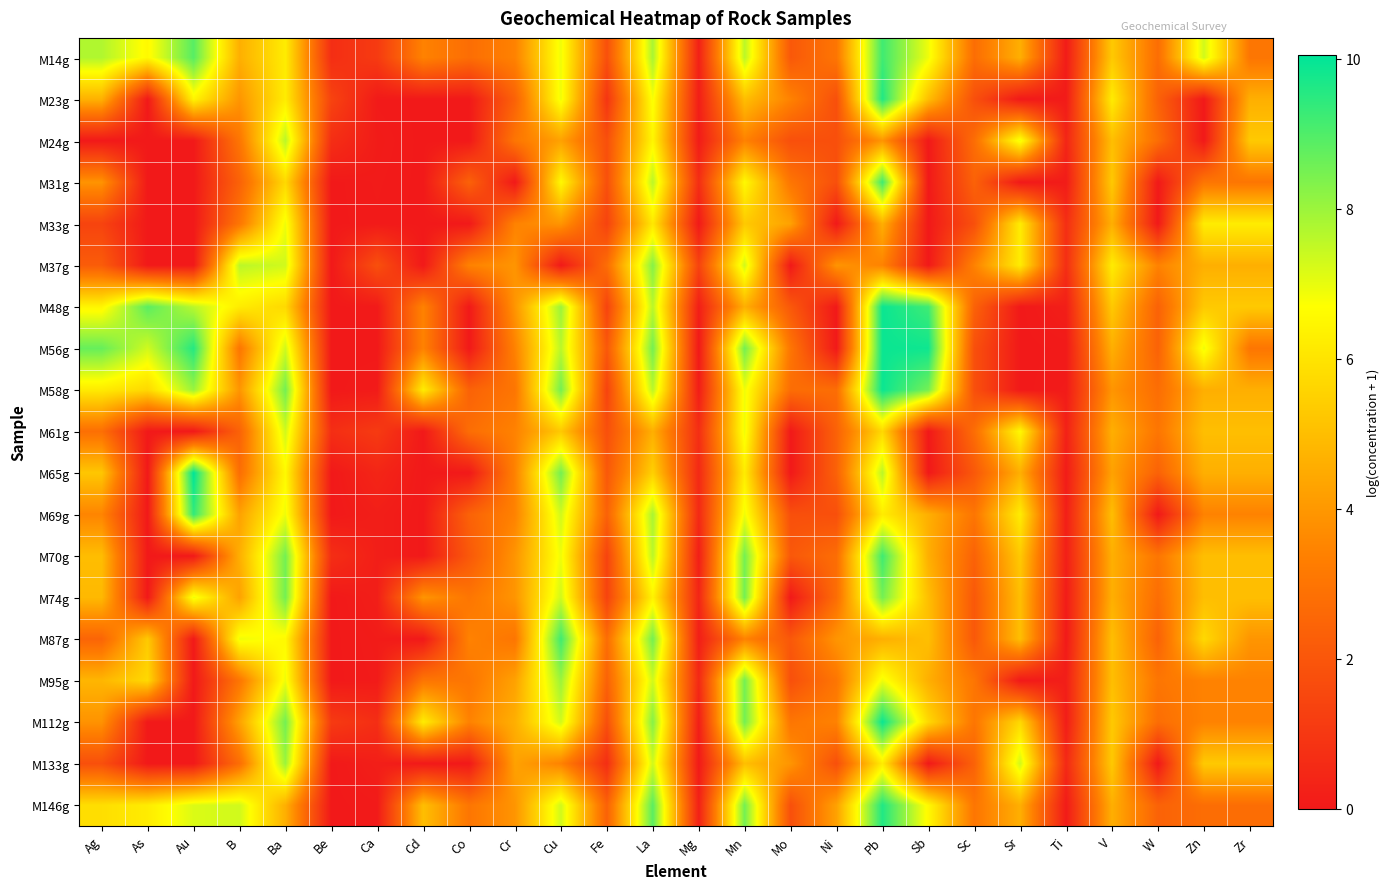

What is the maximum value shown in the chart?

10.1